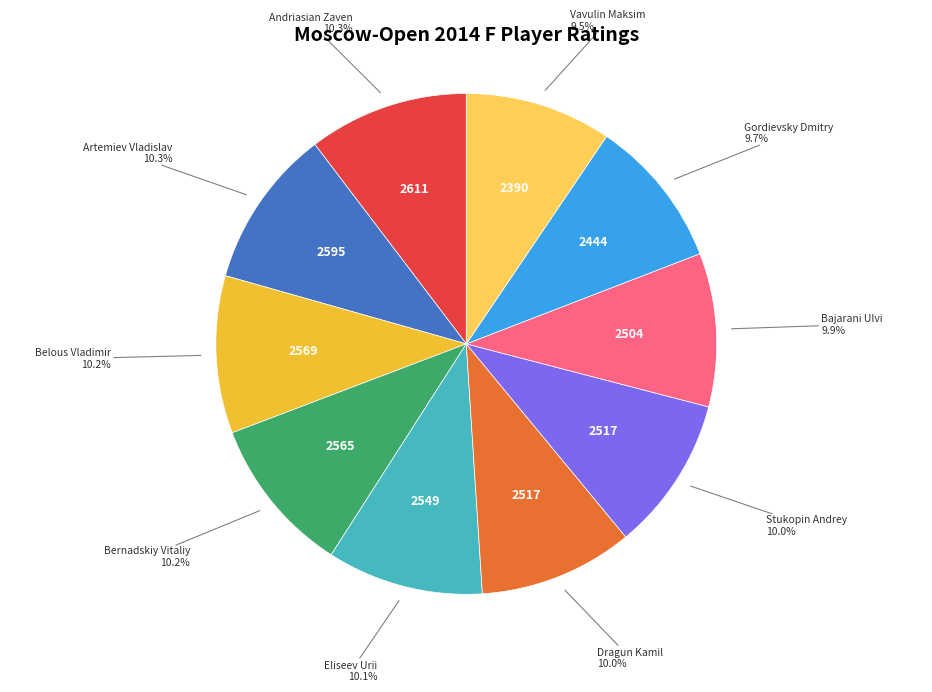

Does any single category account for the majority?

No